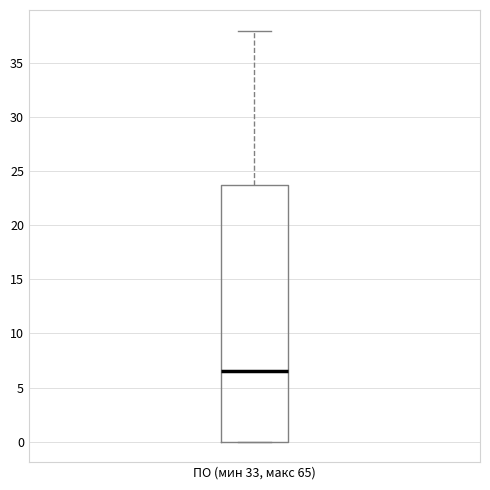

Transcribe this box plot: give where the median line is, the range the box spans, and where the two whiskers end, as read against the y-axis. The values are not printed on the chart, so give them approximately, as read against the axis.

median 6.5, box 0.0 to 24.0, whiskers 0.0 to 38.0